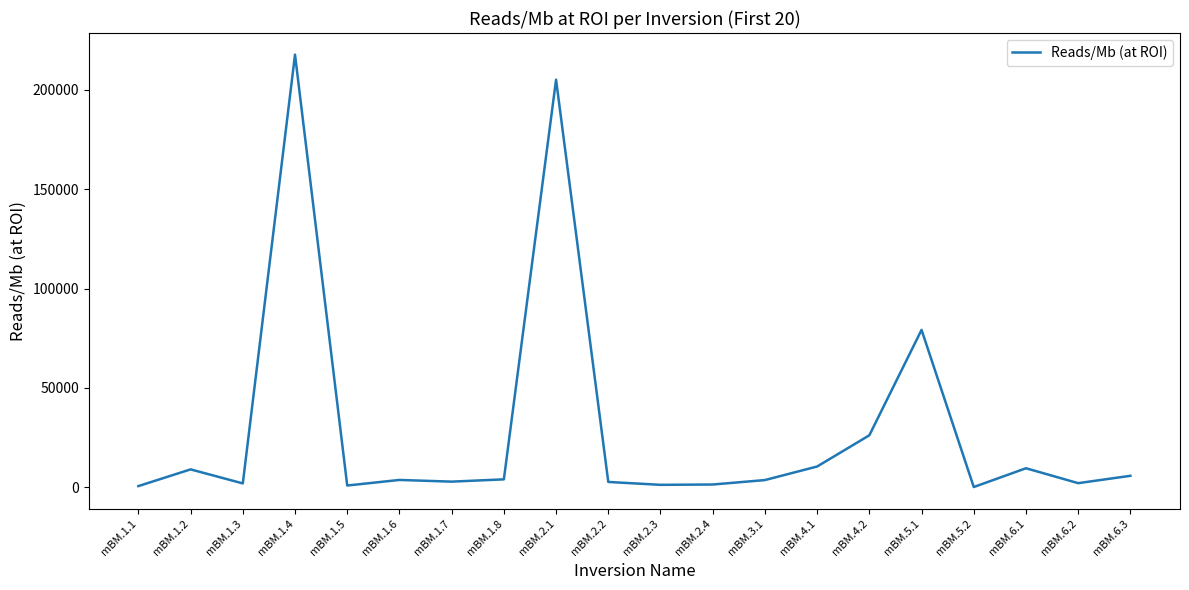

Between mBM.2.4 and mBM.1.8, which is larger?

mBM.1.8